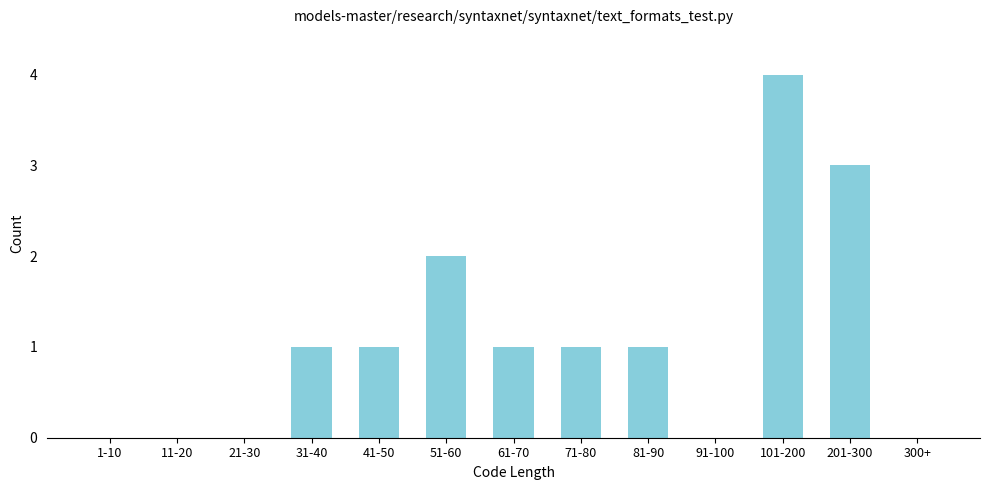

Reading left to right, transcribe all the data shown in this chart.

1-10=0	11-20=0	21-30=0	31-40=1	41-50=1	51-60=2	61-70=1	71-80=1	81-90=1	91-100=0	101-200=4	201-300=3	300+=0